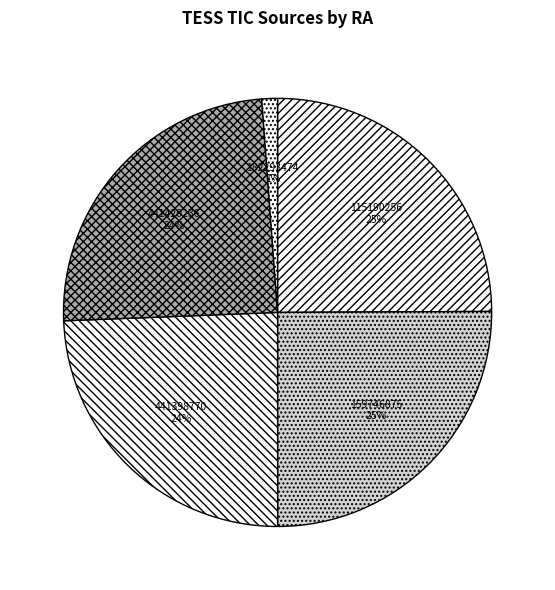

Approximately how many times larger is the value at 441398770 24% compared to 441420236 24%?

1.0